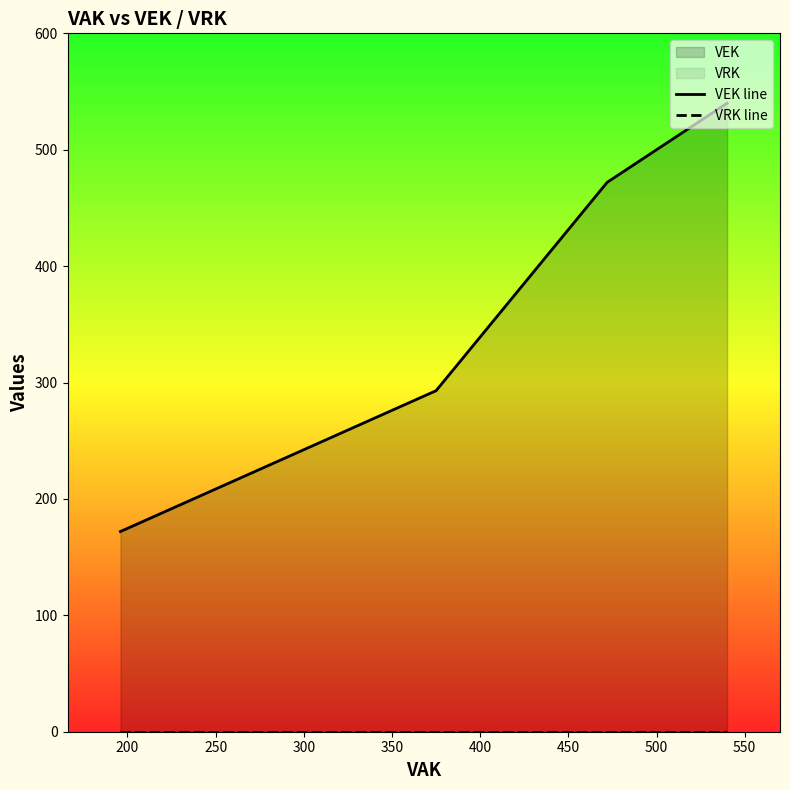

List the series in order of their overall mean, lowest first.

VRK line, VEK line